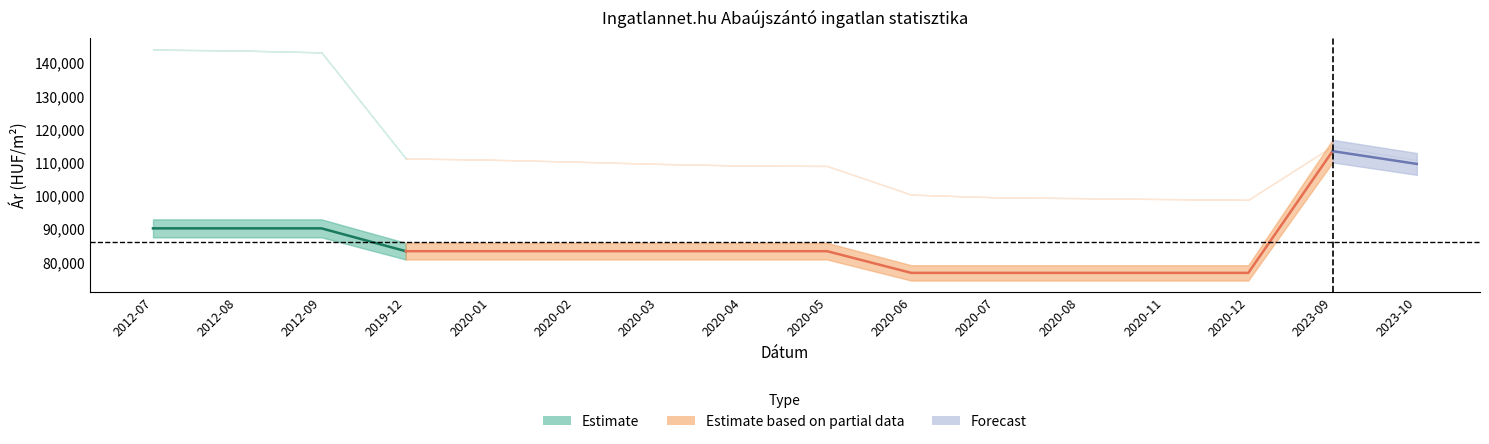

Count the number of categories in the chart.

16